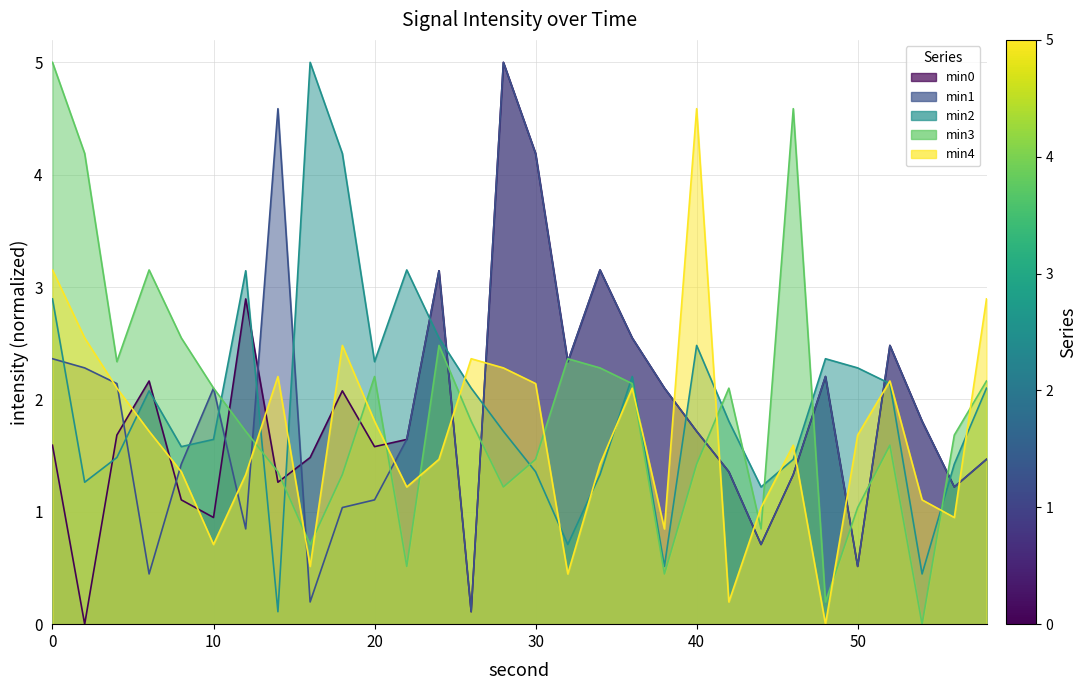

Rank the series at 46 from highest to lowest value.

min3, min4, min2, min0, min1